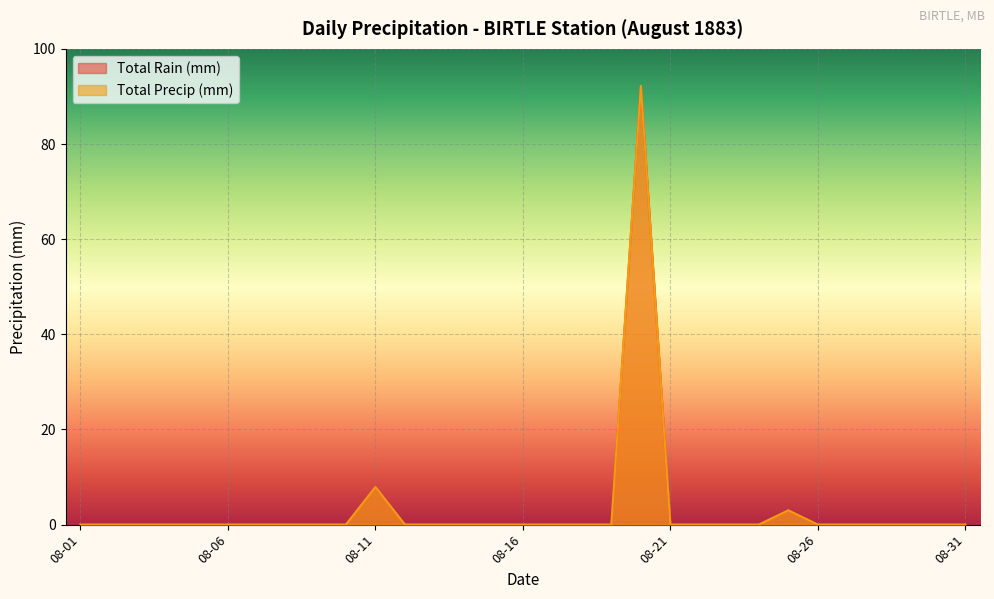

Which category has the highest value across all series?

1883-08-20